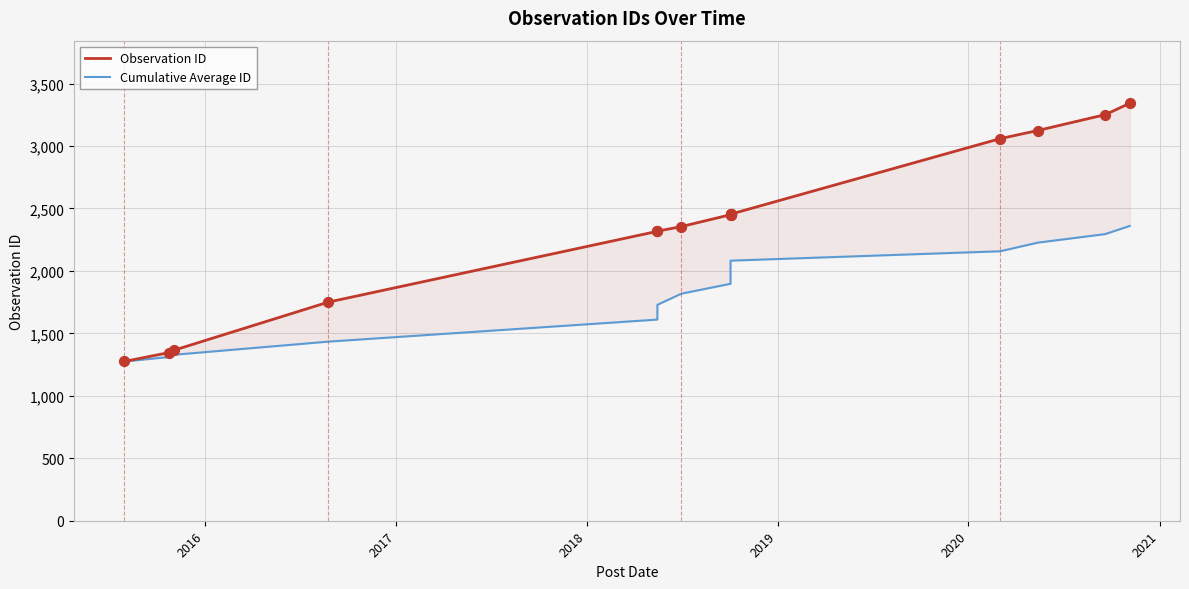

Is the value of Observation ID at 2017 greater than the value of Cumulative Average ID at 12?

No